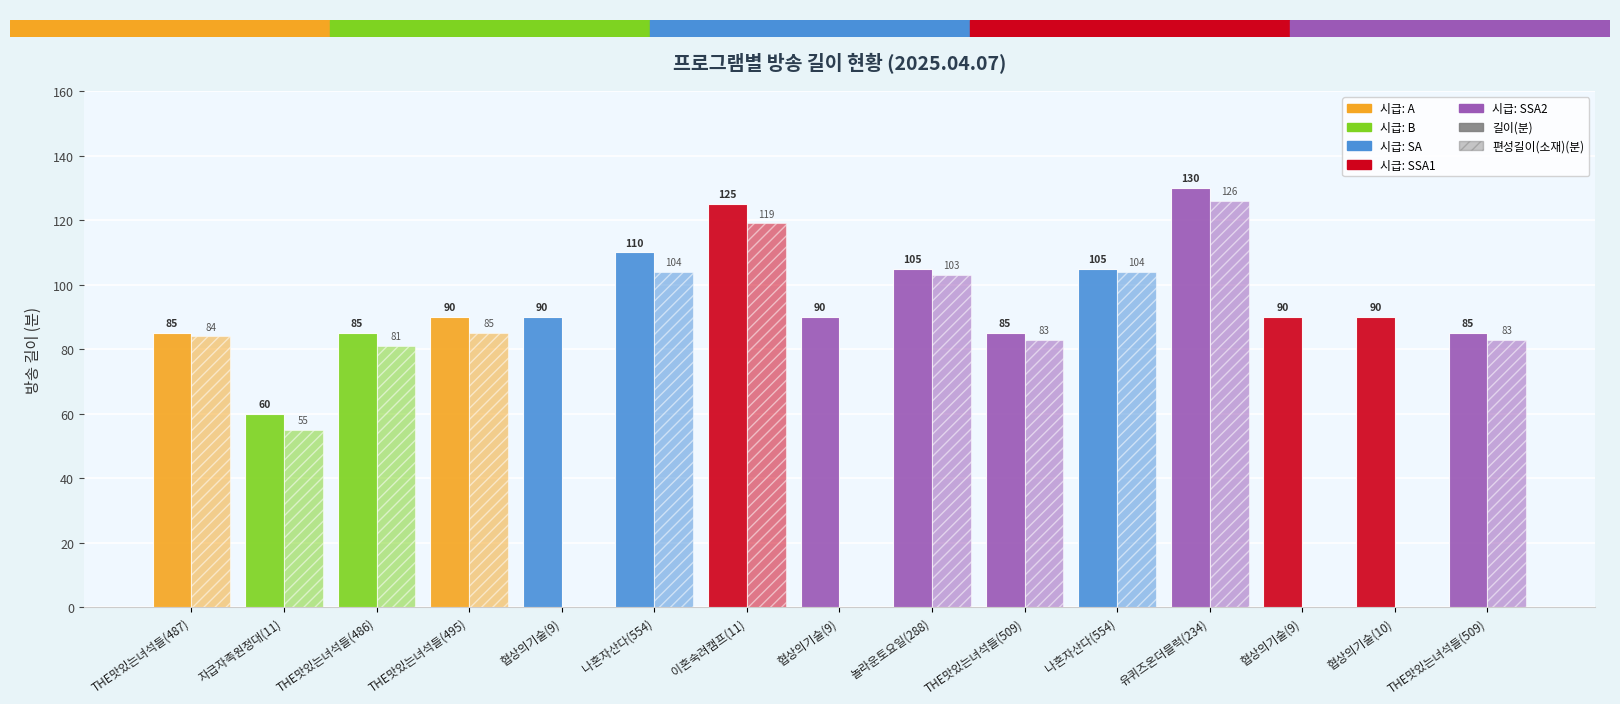

Which category has the lowest value across all series?

협상의기술(9)